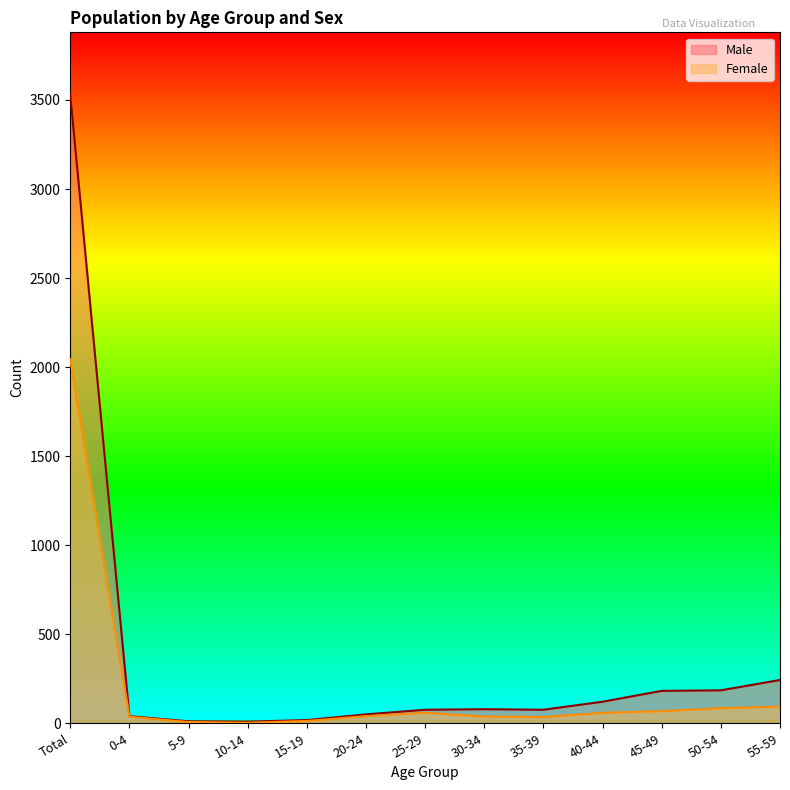

How many series are shown in this chart?

2